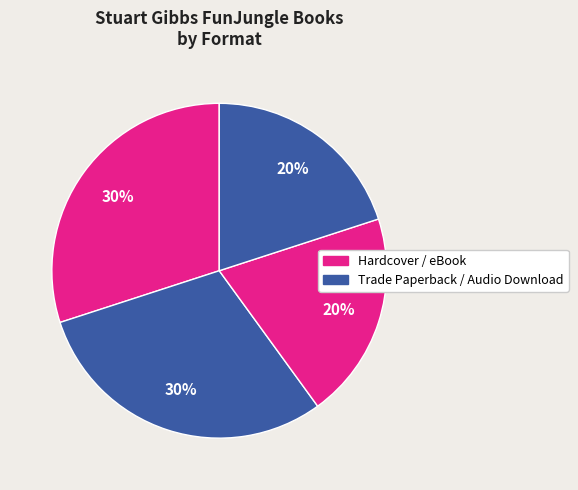

Which category has the smallest portion of the pie?

eBook